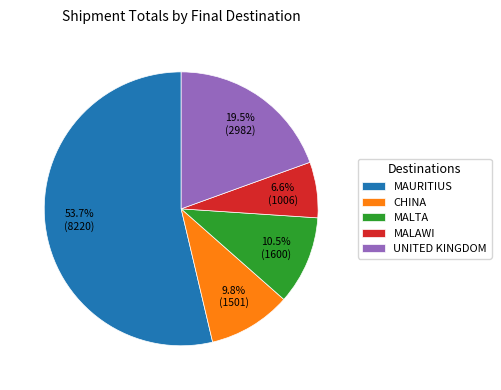

Approximately how many times larger is the value at CHINA compared to MALAWI?

1.5